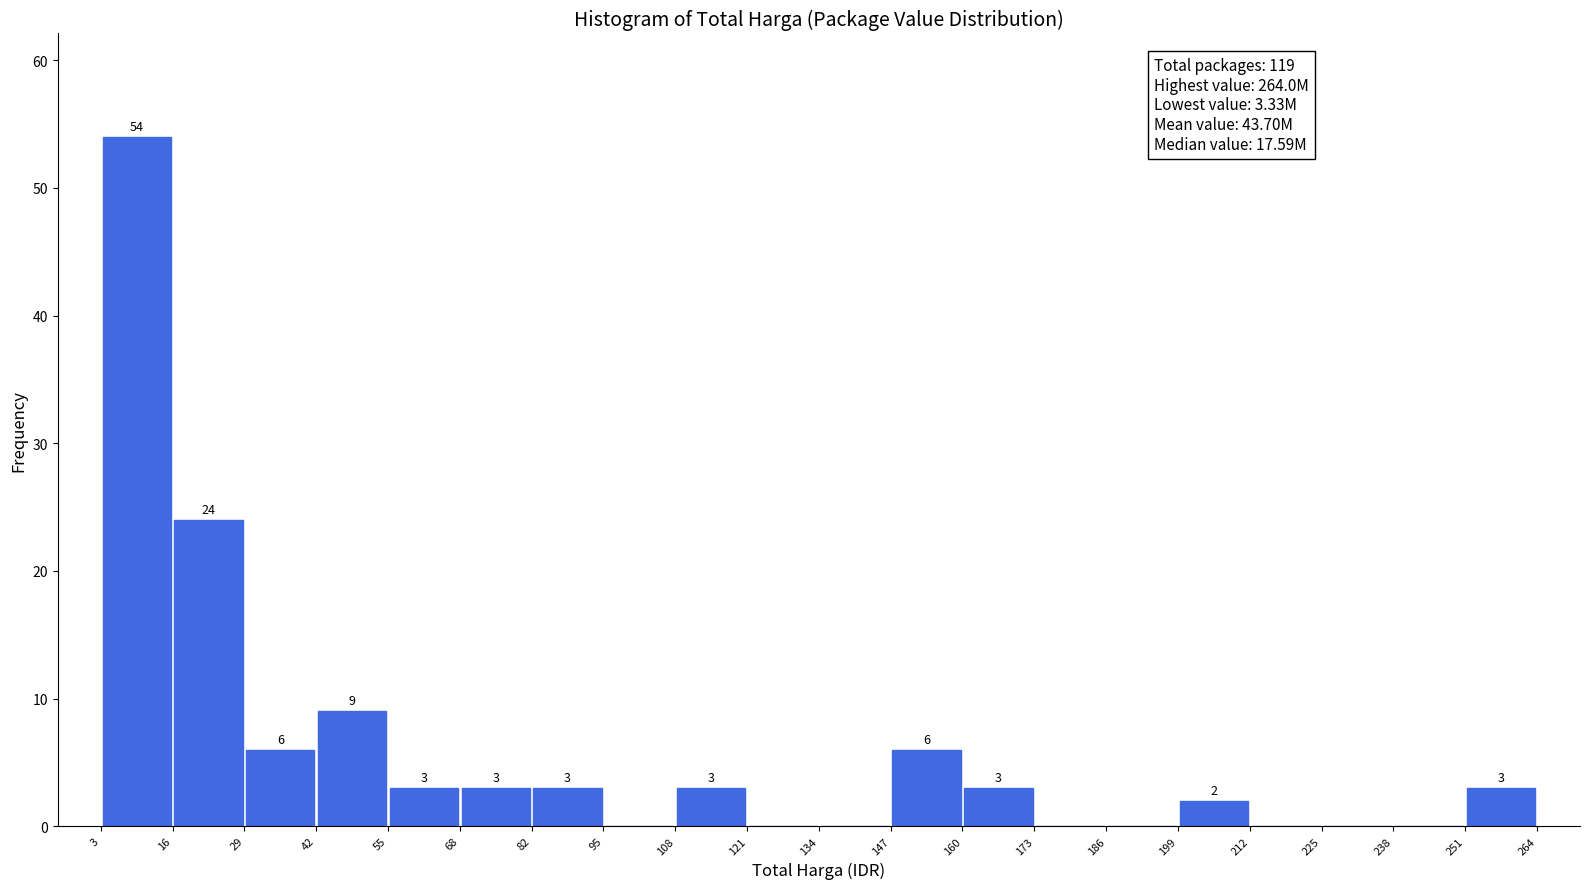

Which range on the x-axis has the tallest bar?

3 to 16